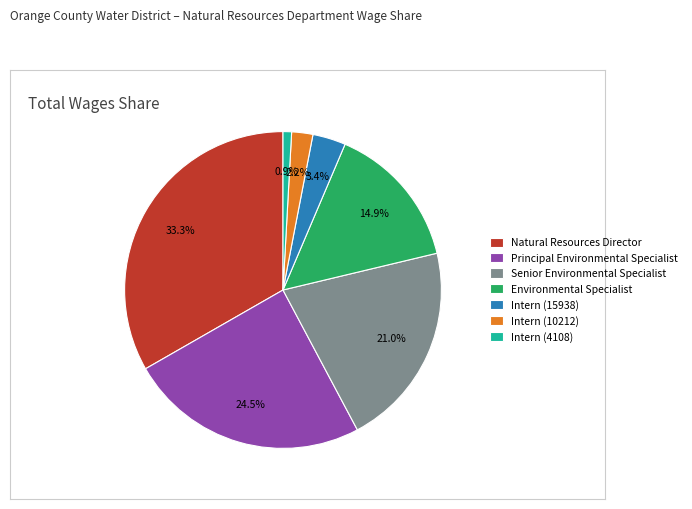

Approximately how many times larger is the value at Senior Environmental Specialist compared to Natural Resources Director?

0.6